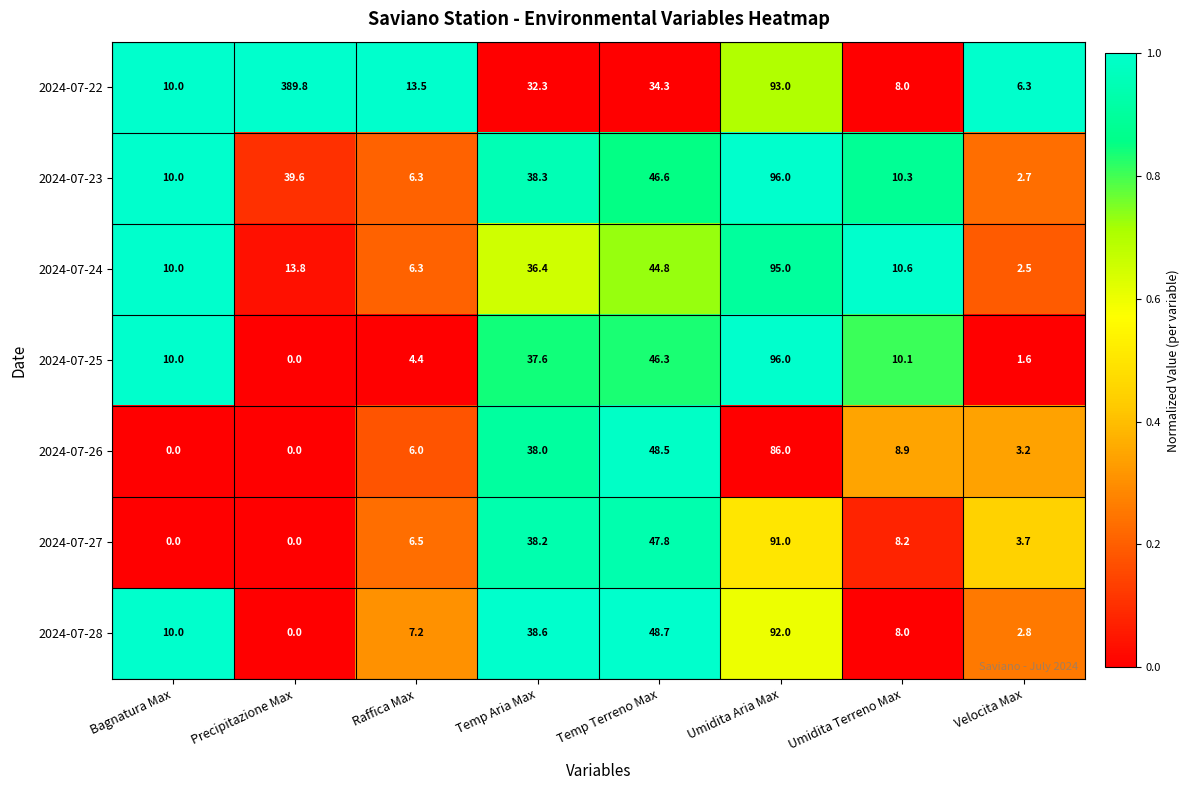

What is the total value across all series at Temp Terreno Max?

317.0